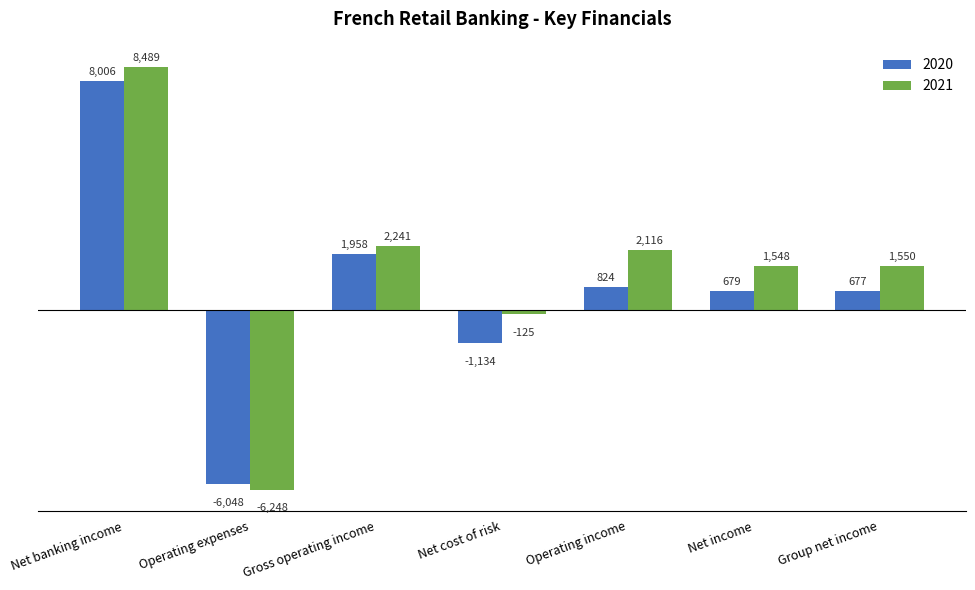

What is the value of the 2021 bar at the 4th from the left?

-125